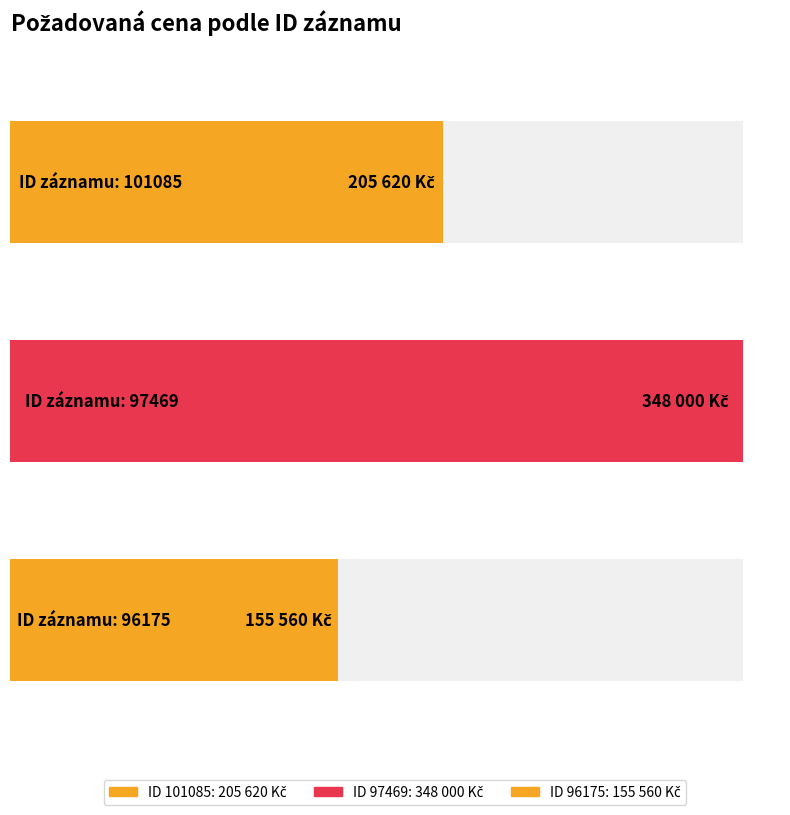

What is the change in value from 101085 to 96175?

-50060